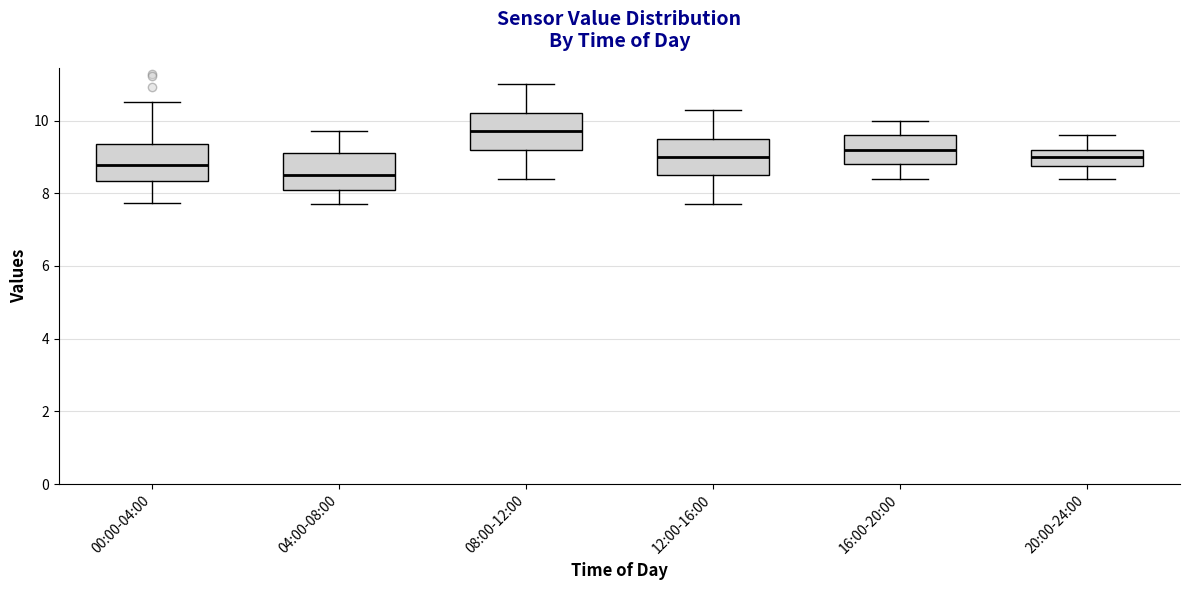

Reading left to right, transcribe this box plot: for each box, give where its median line is, the range the box spans, and where its two whiskers end, as read against the y-axis. The values are not printed on the chart, so give them approximately, as read against the axis.

00:00-04:00: median 8.8, box 8.4 to 9.4, whiskers 7.8 to 10.6
04:00-08:00: median 8.6, box 8.2 to 9.2, whiskers 7.8 to 9.8
08:00-12:00: median 9.8, box 9.2 to 10.2, whiskers 8.4 to 11.0
12:00-16:00: median 9.0, box 8.6 to 9.6, whiskers 7.8 to 10.4
16:00-20:00: median 9.2, box 8.8 to 9.6, whiskers 8.4 to 10.0
20:00-24:00: median 9.0, box 8.8 to 9.2, whiskers 8.4 to 9.6